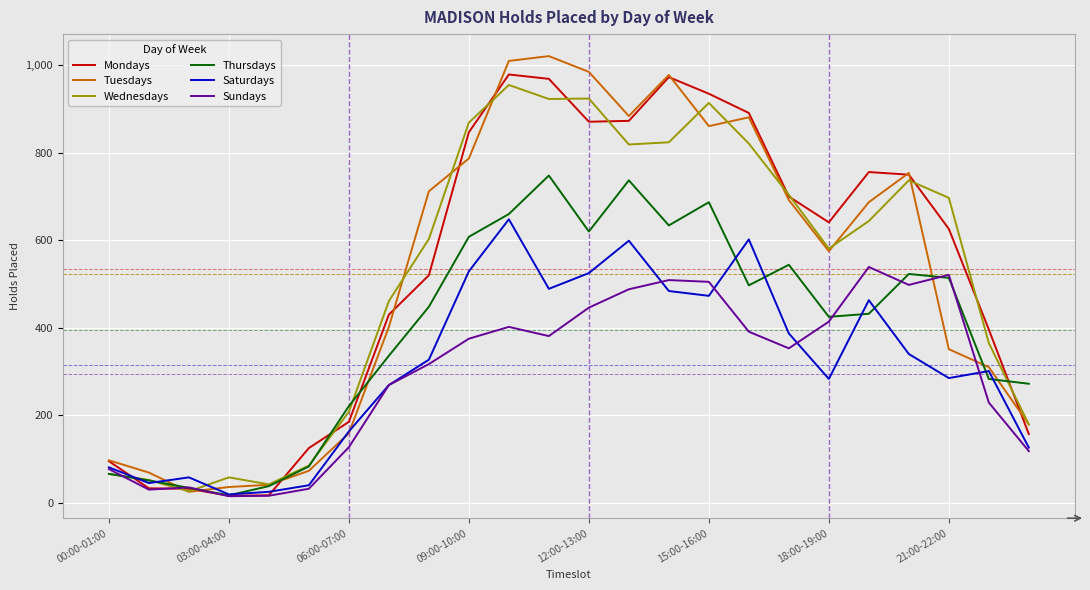

What is the greatest value displayed?

1021